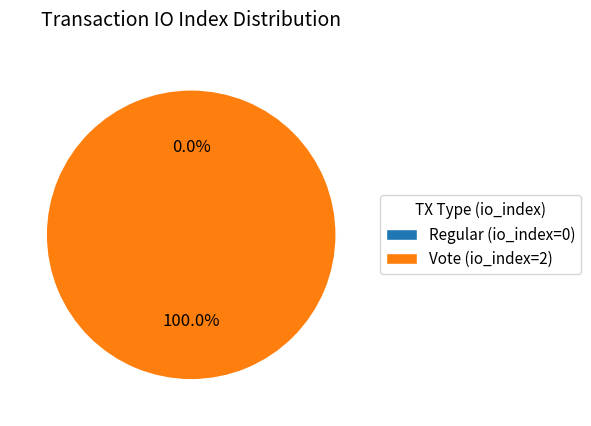

Rank the categories by value from highest to lowest.

Vote (io_index=2), Regular (io_index=0)